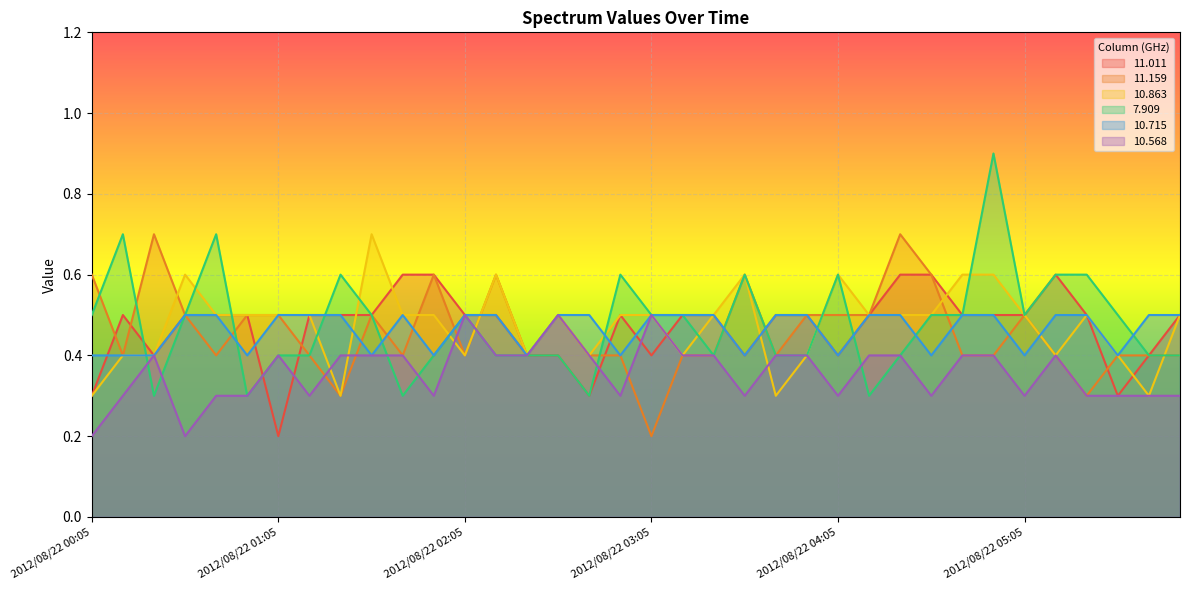

What is the label of the 33rd point from the right?

2012/08/22 00:35